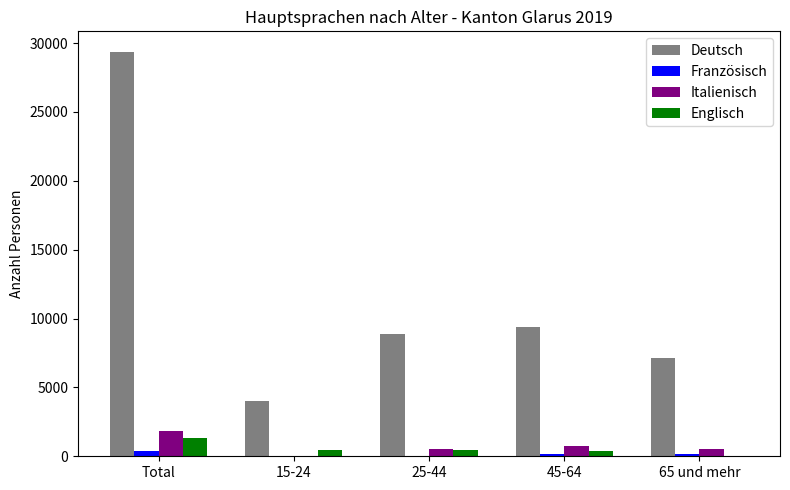

At which label does Englisch reach its peak?

Total